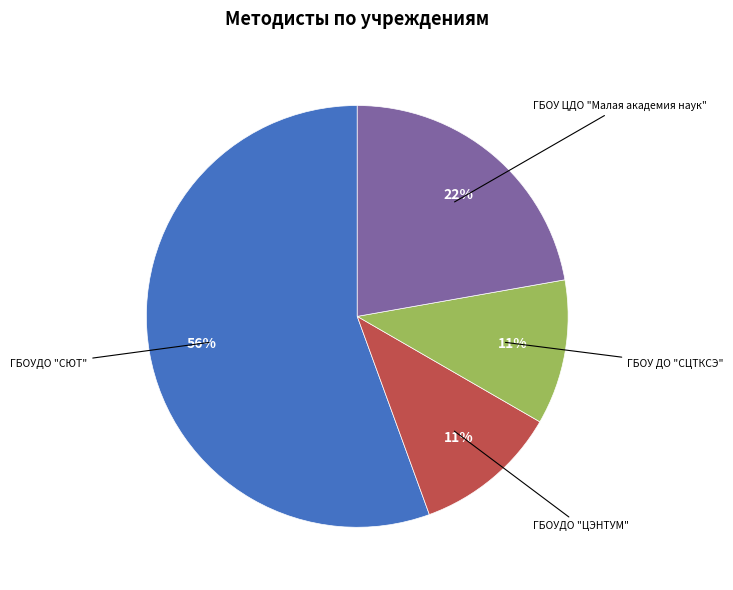

Which slice is the largest?

ГБОУДО "СЮТ"